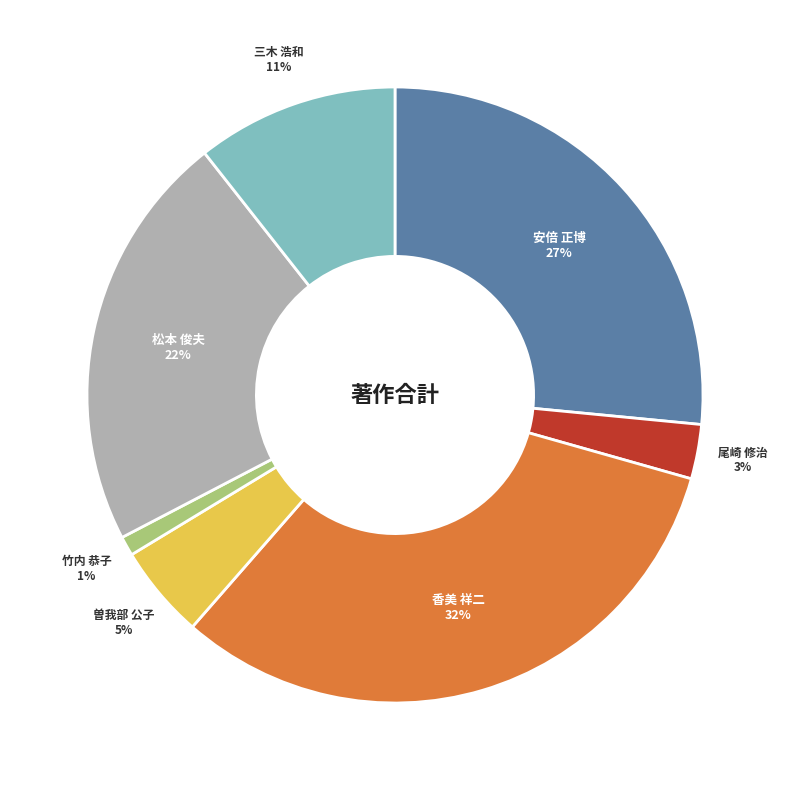

To the nearest percent, what is the difference between the largest and smallest slice percentages?

31%